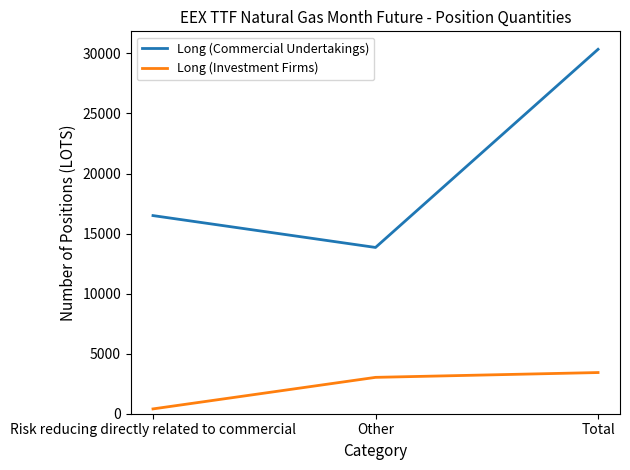

Is it true that Long (Investment Firms) equals 3429.0 at Total?

True